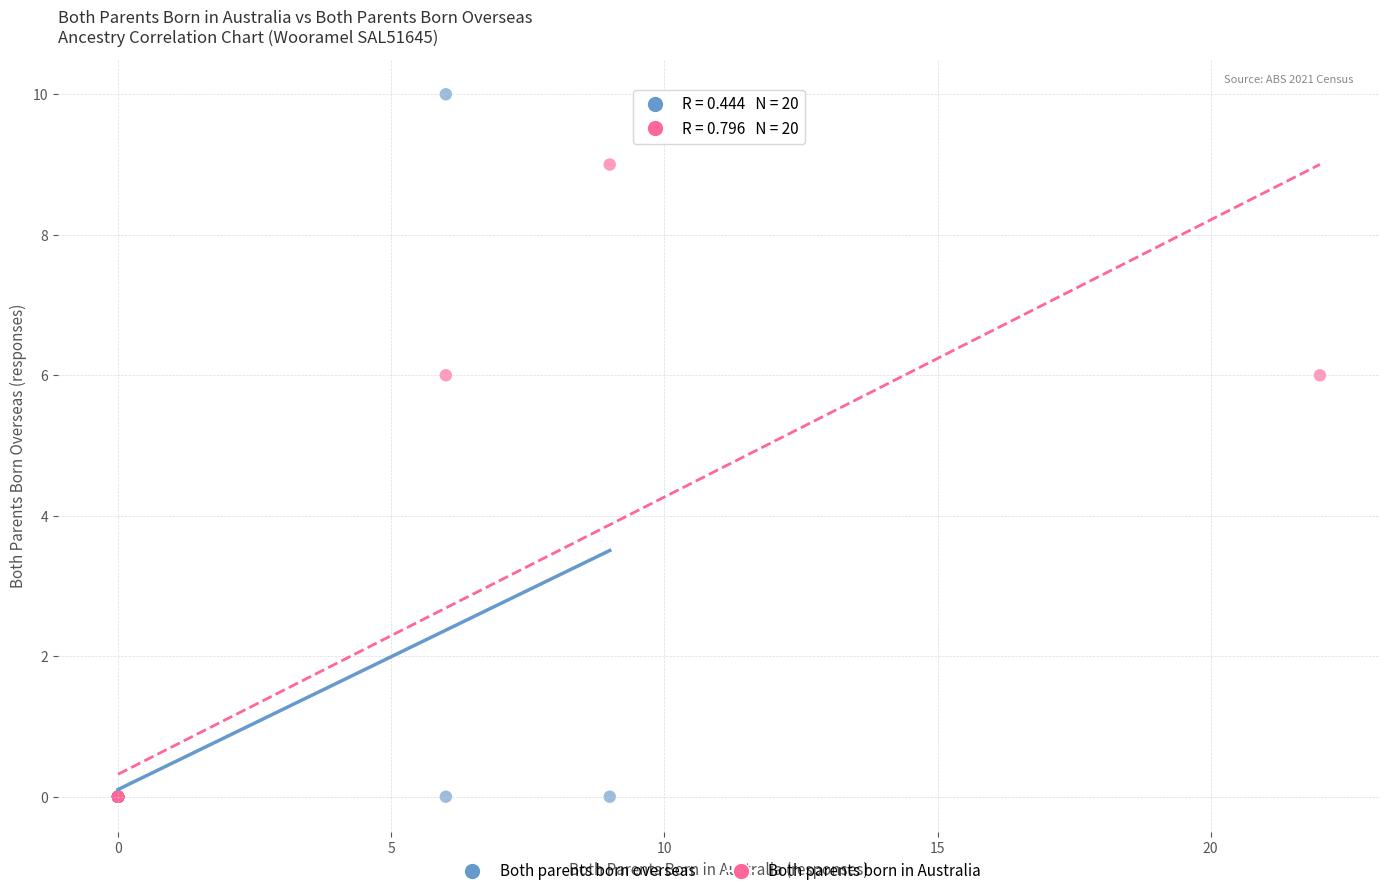

Which series reaches the maximum Y coordinate?

Both parents born overseas